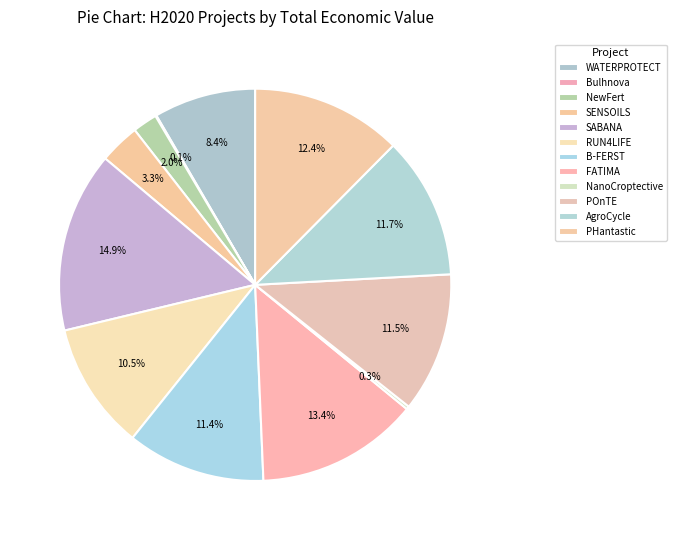

Does SABANA represent more than half of the total?

No